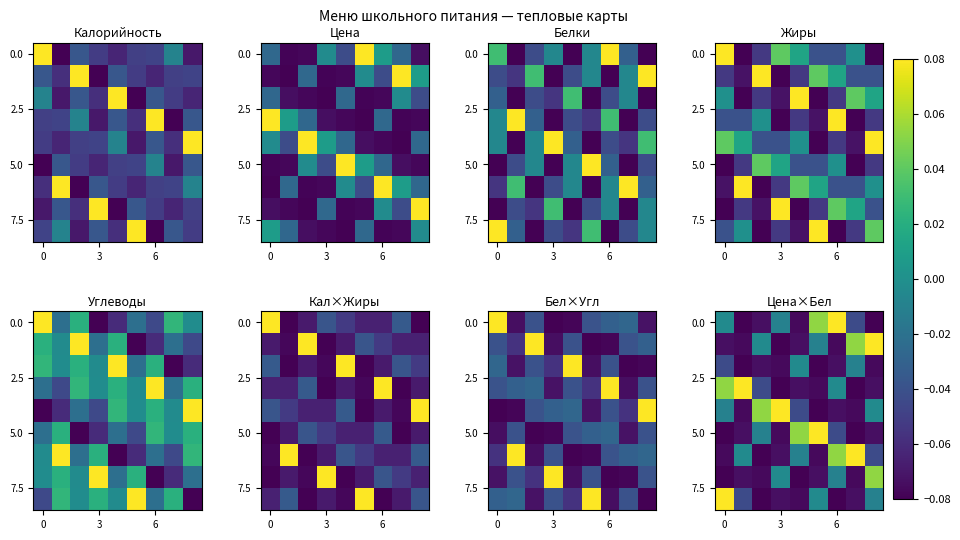

Which category has the highest value across all series?

6